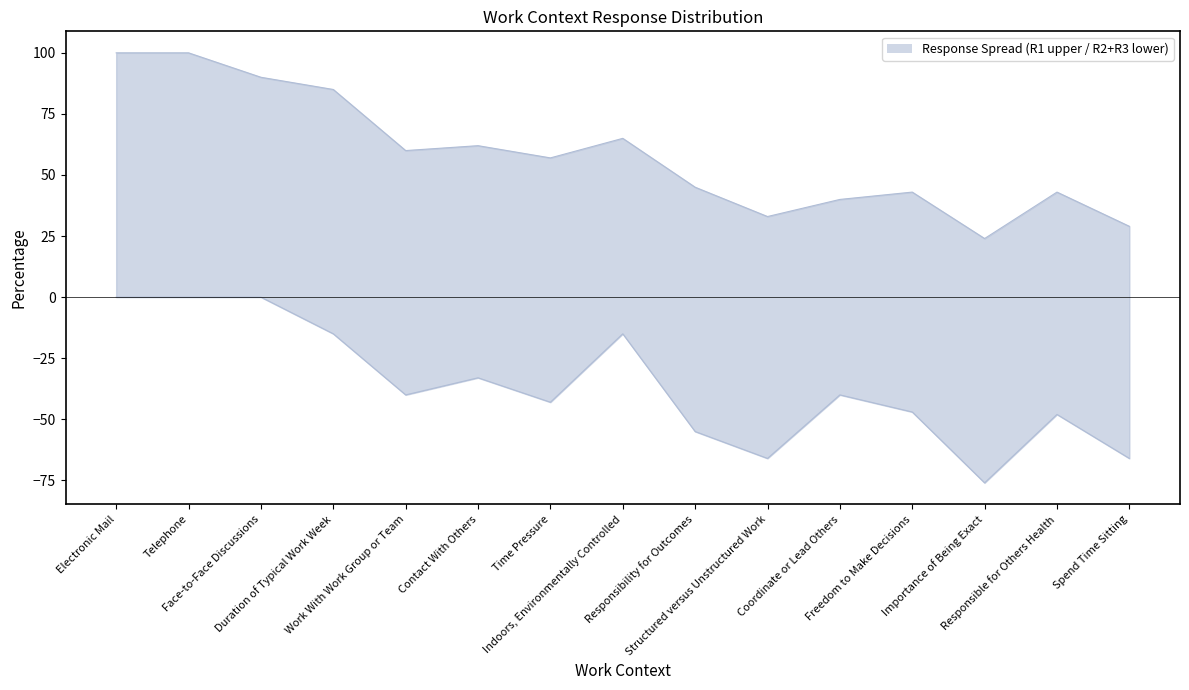

True or false: Response 2 Percentage and Response 3 Percentage cross at least once.

False